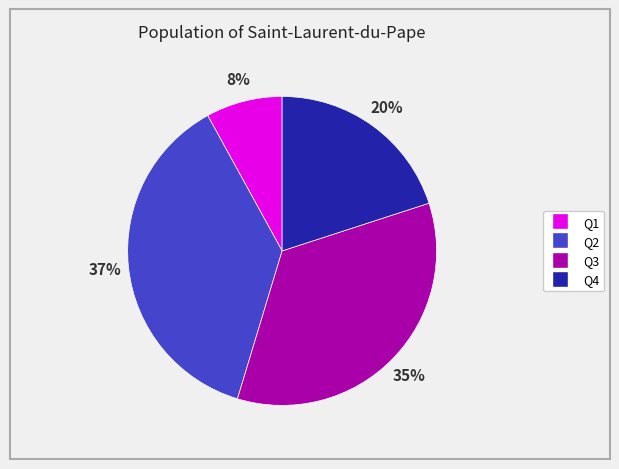

Do Q2 and Q3 together represent more than half of the pie?

Yes